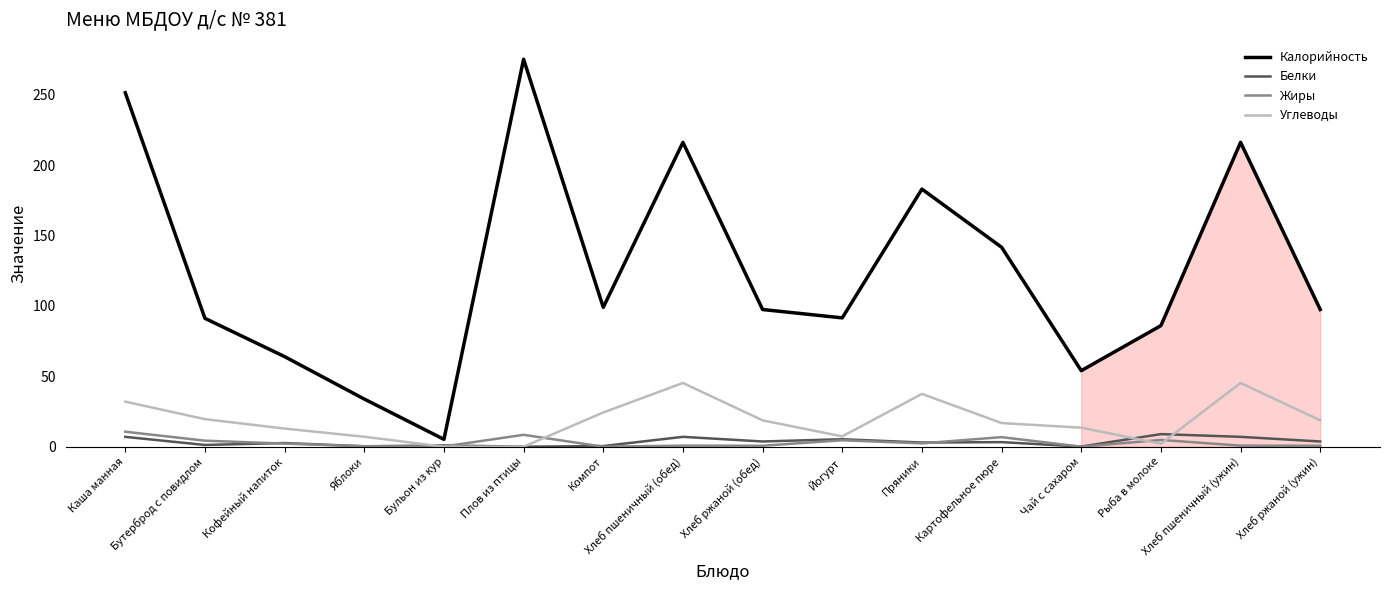

Which series has the largest total across all categories?

Калорийность